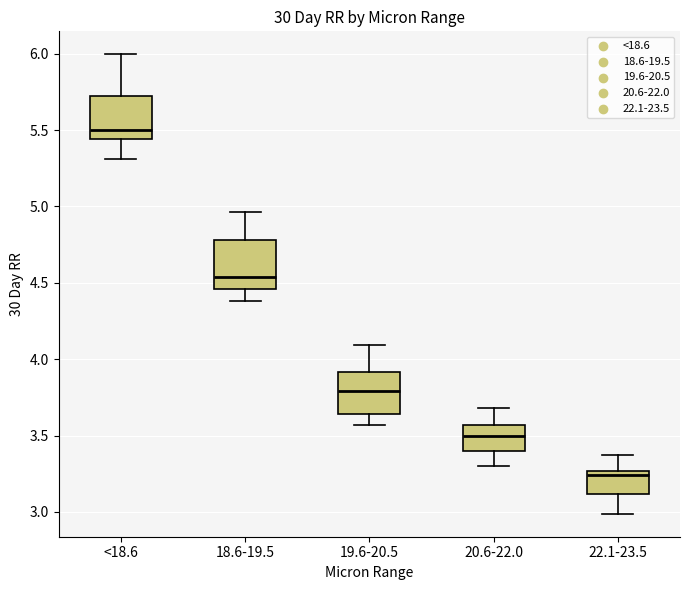

Where does the lower whisker of the box for 22.1-23.5 end on the y-axis? The values are not printed on the chart, so give them approximately, as read against the axis.

3.00